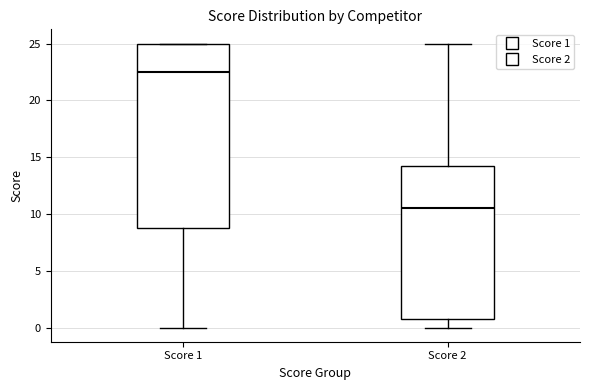

Reading left to right, transcribe this box plot: for each box, give where its median line is, the range the box spans, and where its two whiskers end, as read against the y-axis. The values are not printed on the chart, so give them approximately, as read against the axis.

Score 1: median 22.5, box 9.0 to 25.0, whiskers 0.0 to 25.0
Score 2: median 10.5, box 1.0 to 14.5, whiskers 0.0 to 25.0